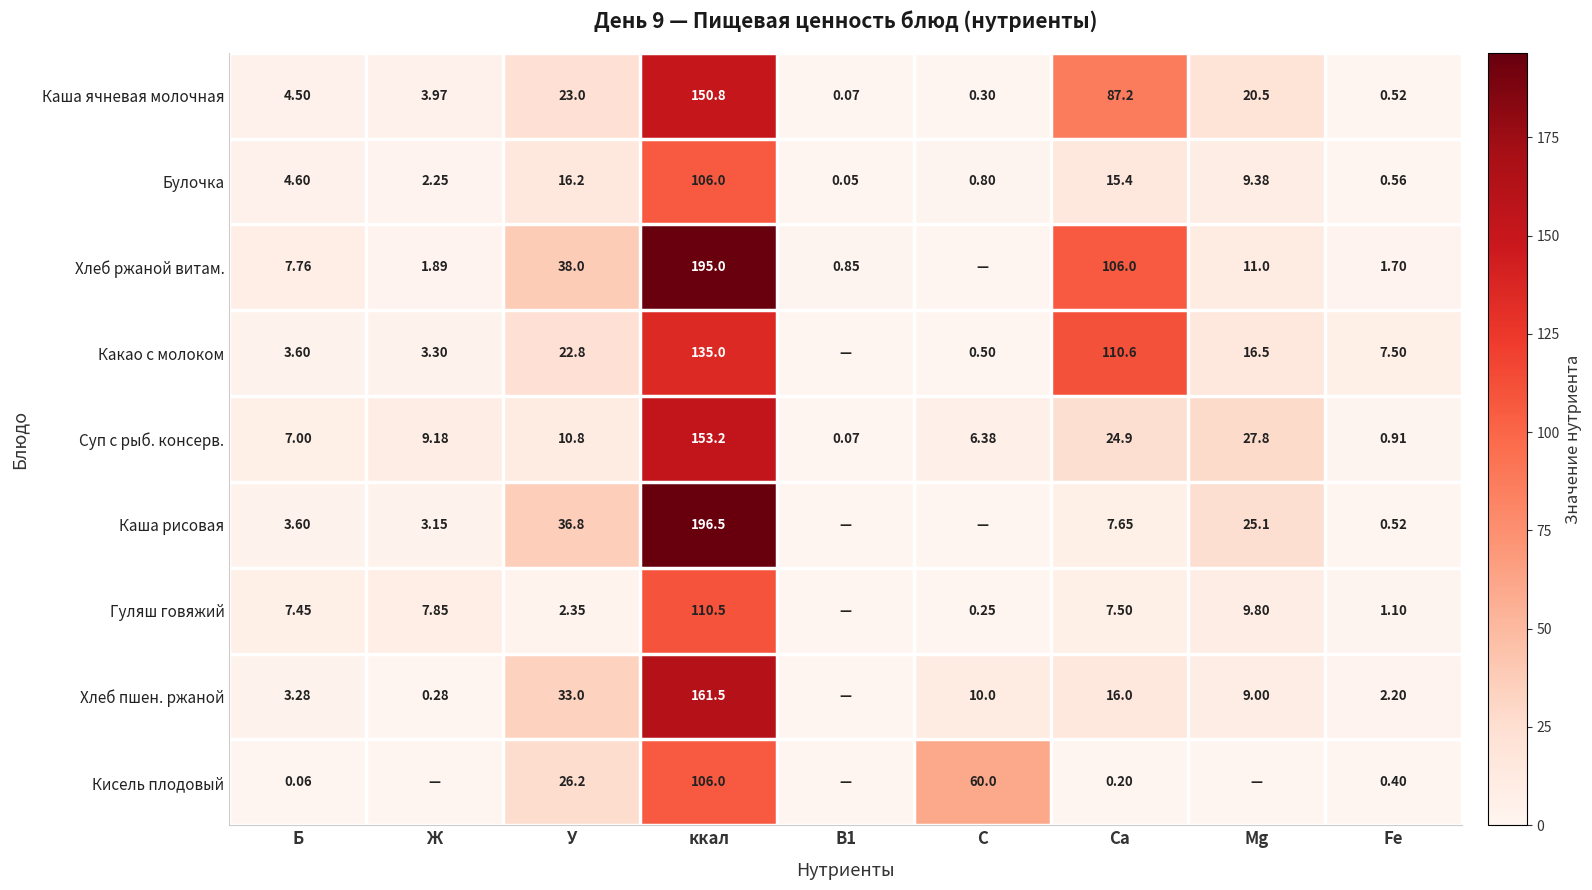

What is the spread (max minus min) of values at ккал?

90.5